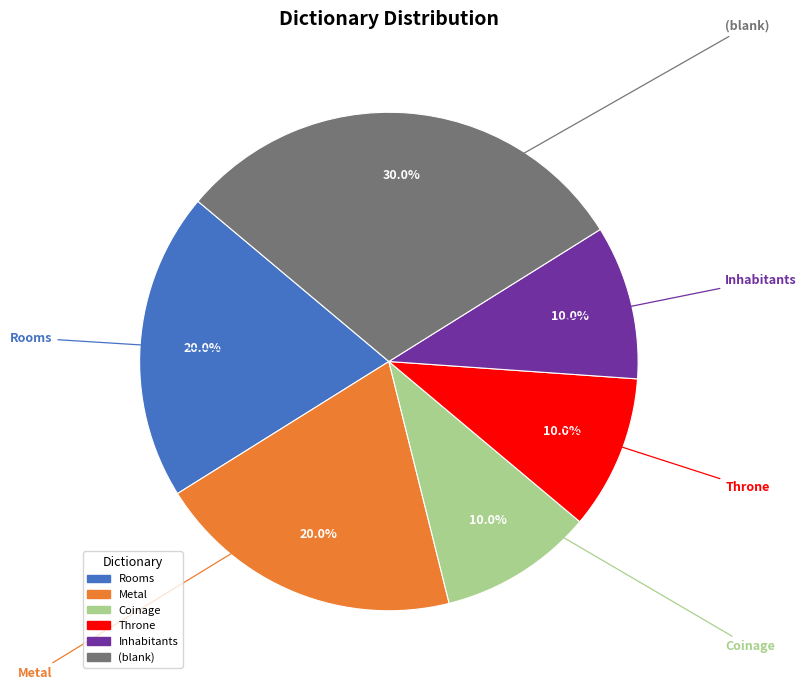

Is there any slice that represents more than half of the pie?

No